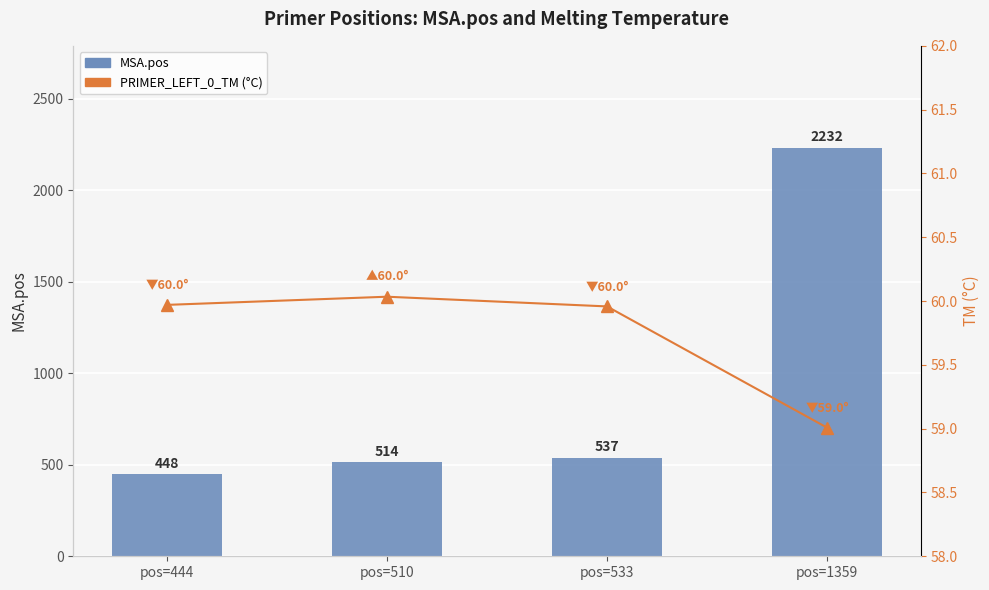

Reading right to left, transcribe all the data shown in this chart.

MSA.pos: 2232.0	537.0	514.0	448.0
PRIMER_LEFT_0_TM (°C): 59.0	60.0	60.0	60.0